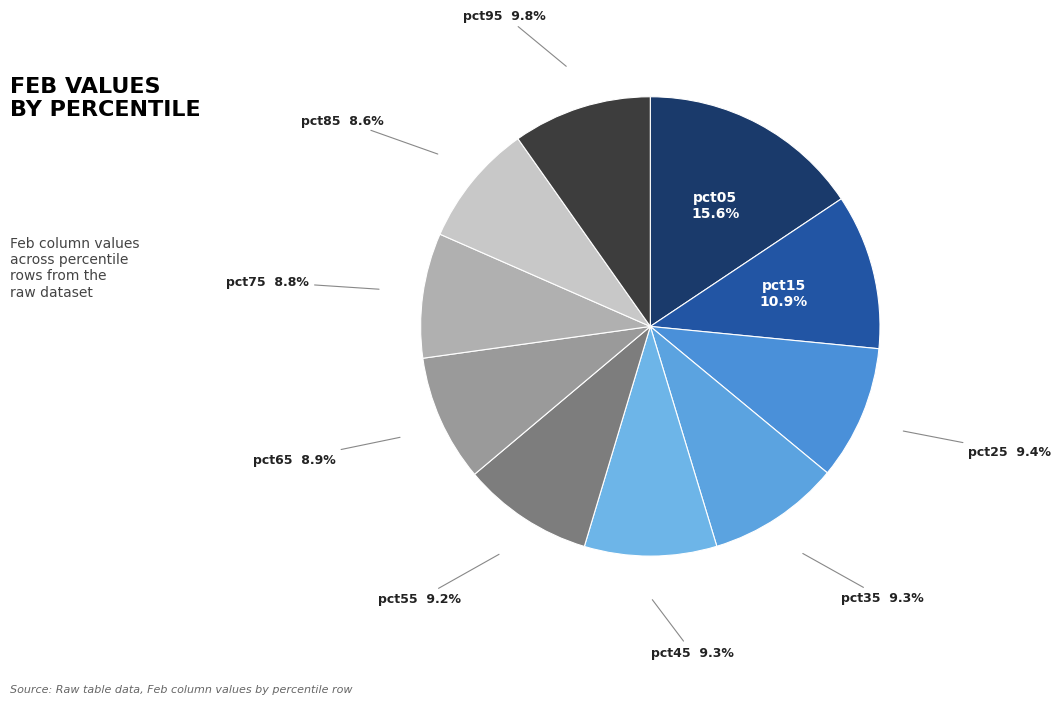

How many segments does this pie chart have?

10